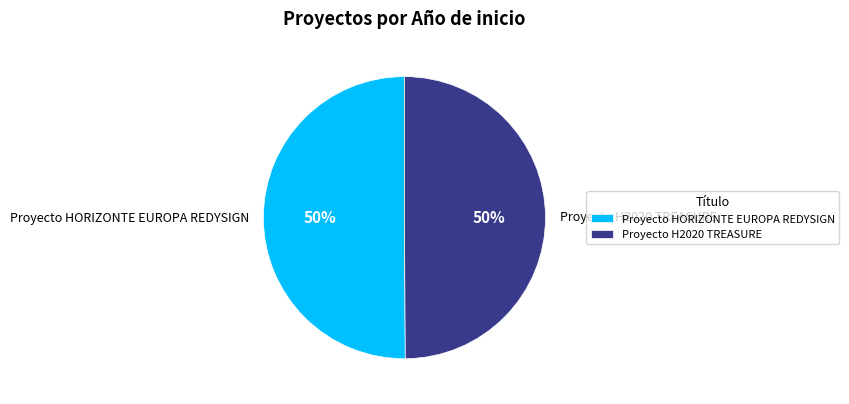

Combined, do Proyecto HORIZONTE EUROPA REDYSIGN and Proyecto H2020 TREASURE account for over 50%?

Yes